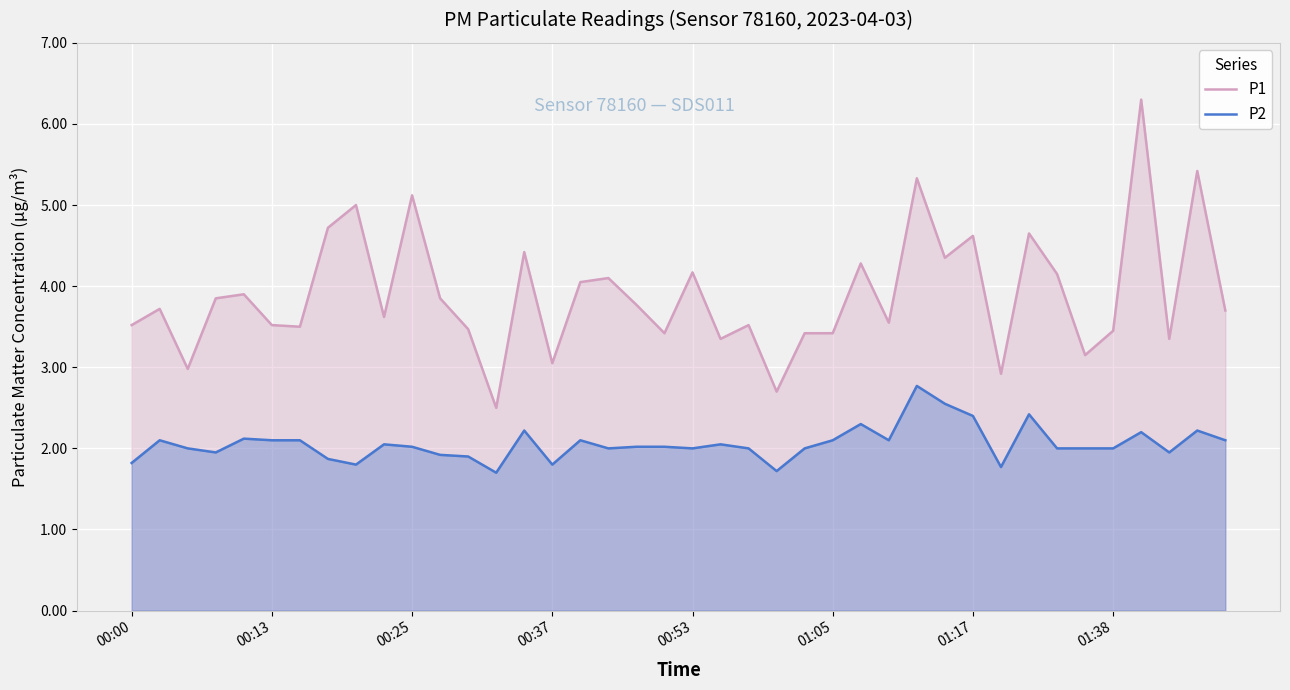

True or false: P1 and P2 intersect in this chart.

False